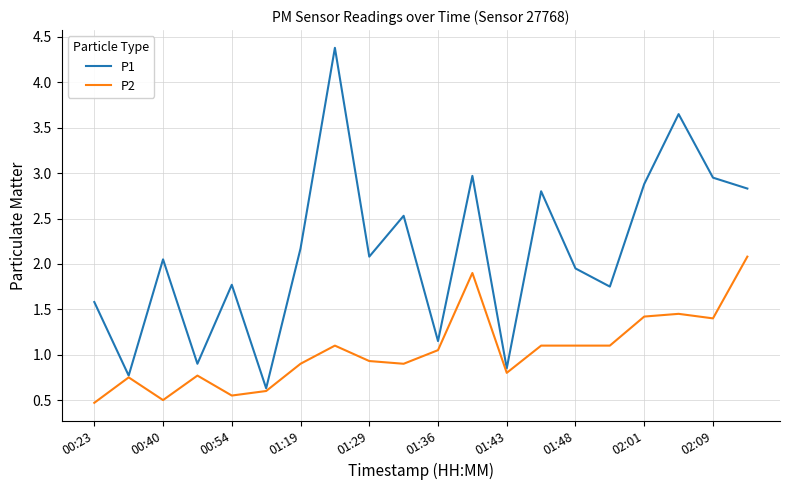

List the series in order of their overall mean, lowest first.

P2, P1